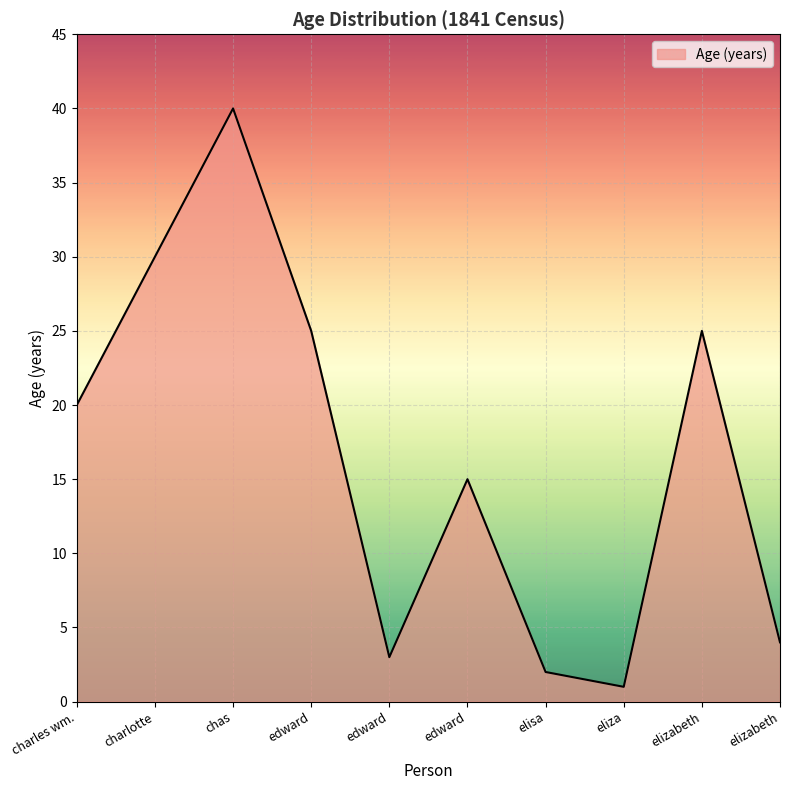

What is the sum of the values at edward and chas?

55